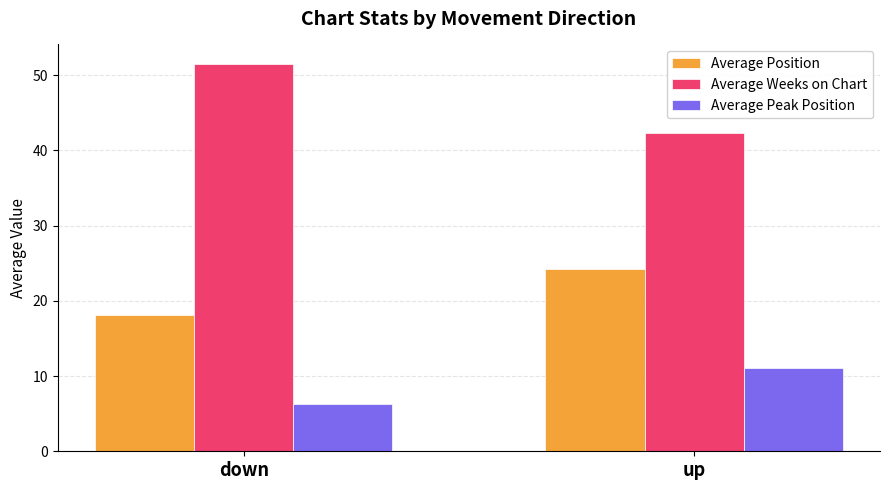

True or false: Average Weeks on Chart has a value of 42.3 at up.

True